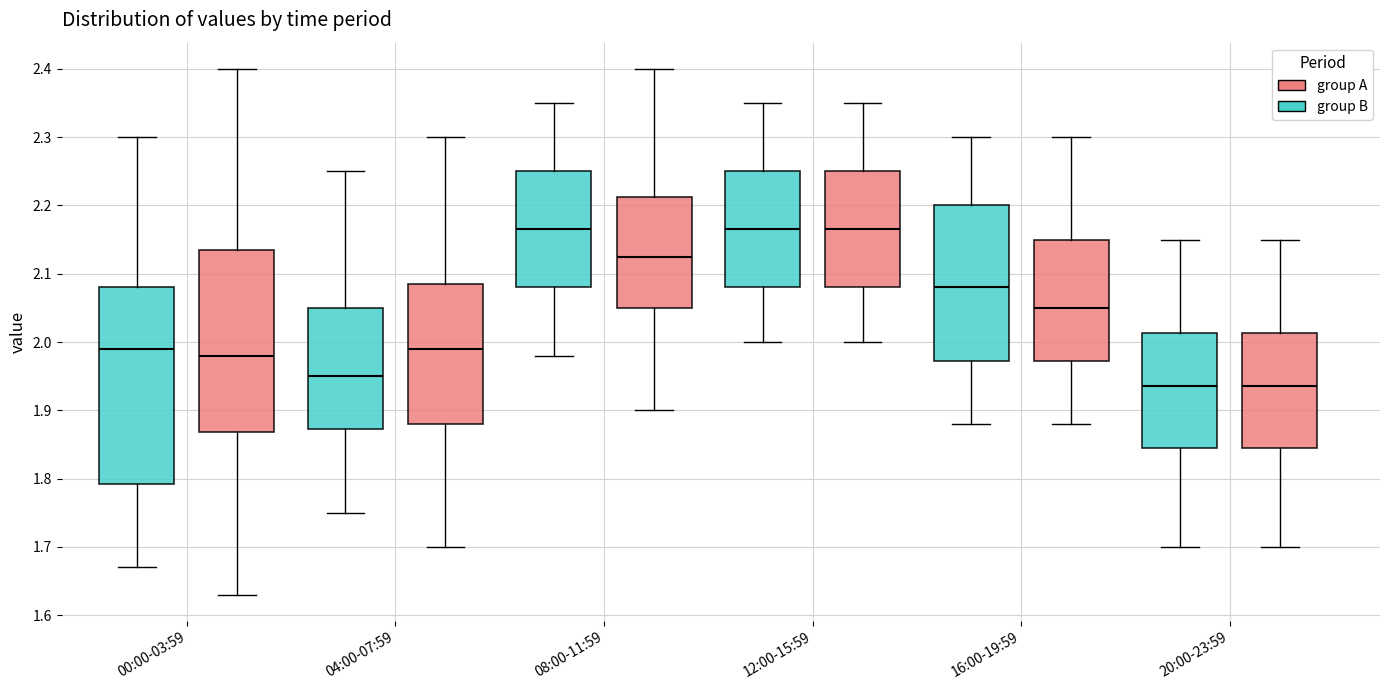

Comparing the boxes themselves (not the whiskers), which one is the tallest?

00:00-03:59 (group B)